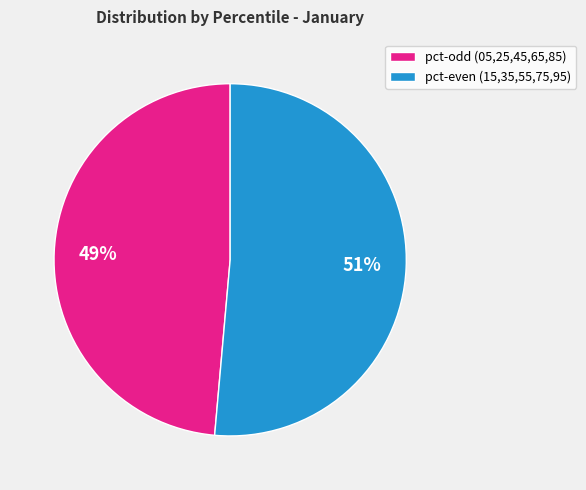

To the nearest percent, what is the average slice percentage?

50%